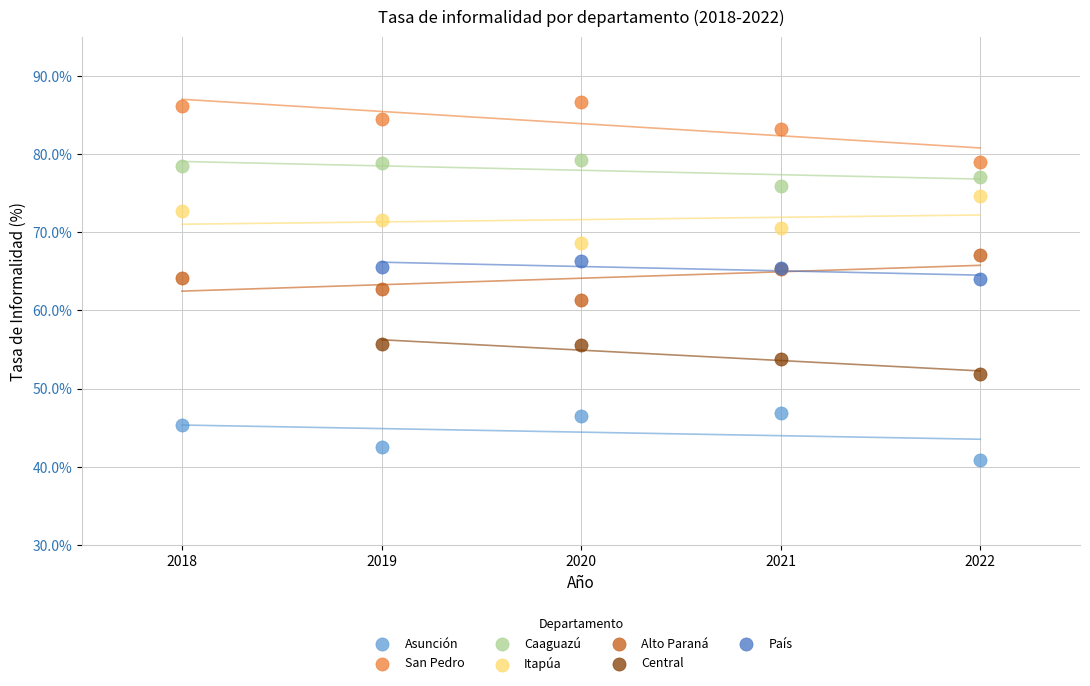

Which series reaches the maximum Y coordinate?

San Pedro